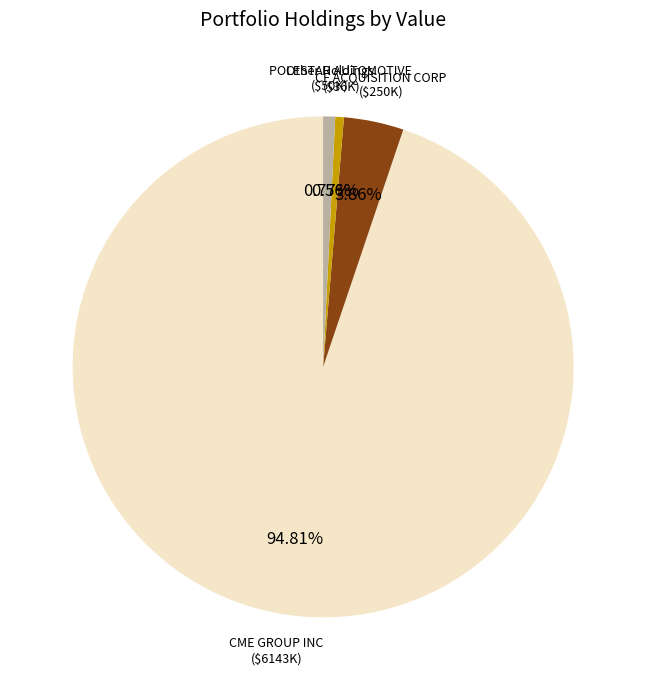

How many segments does this pie chart have?

4